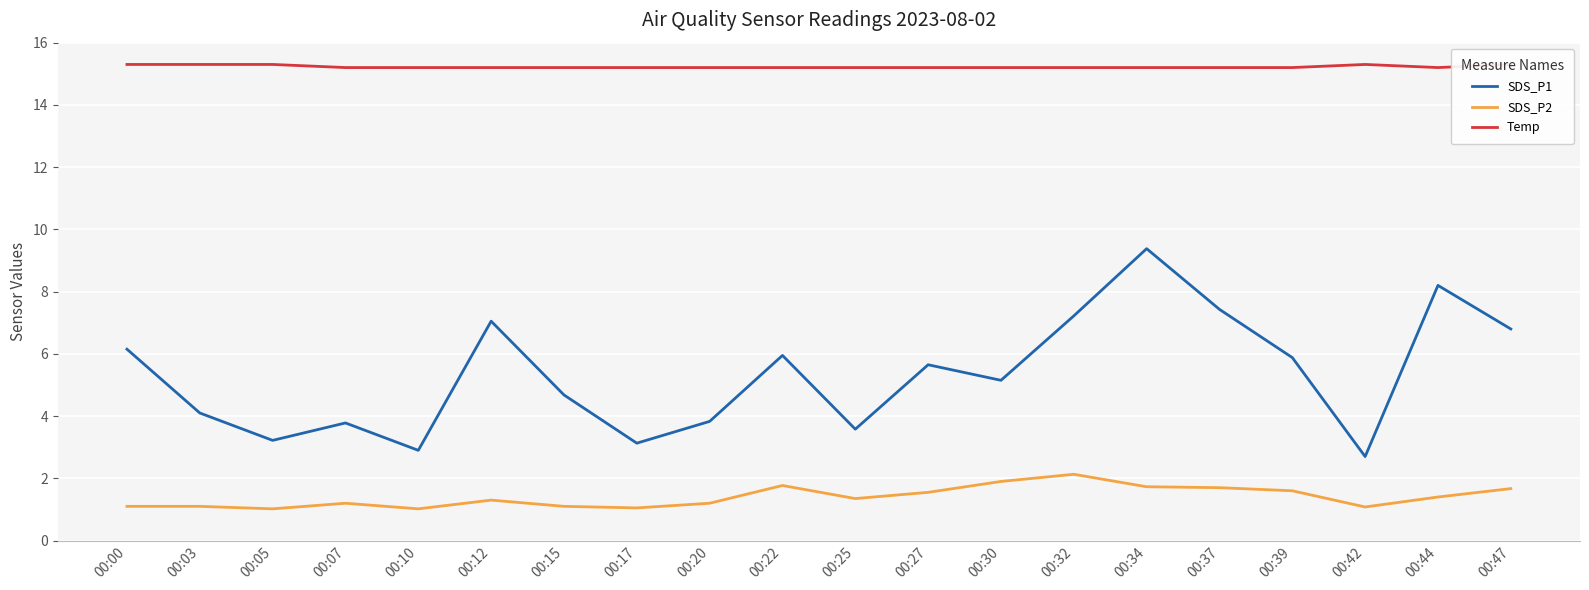

What is the total value across all series at 00:30?

22.2